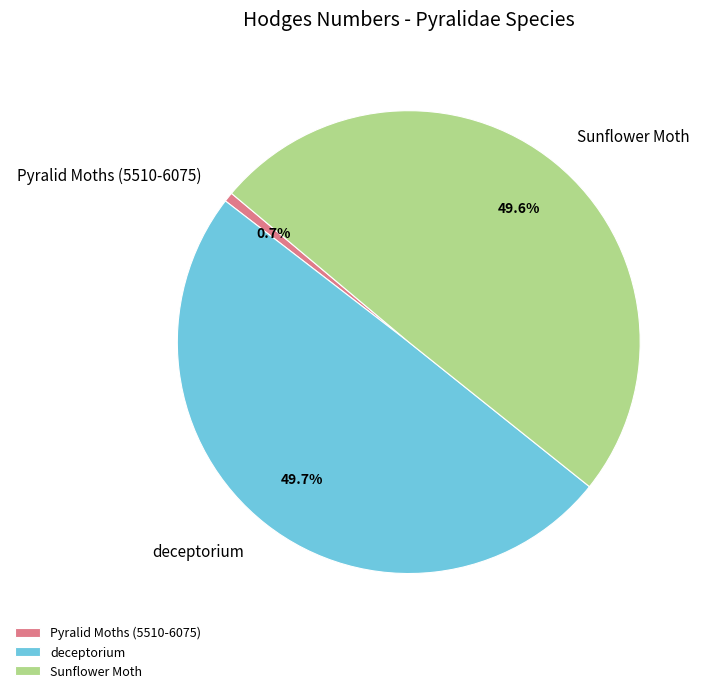

Does Pyralid Moths (5510-6075) represent more than half of the total?

No